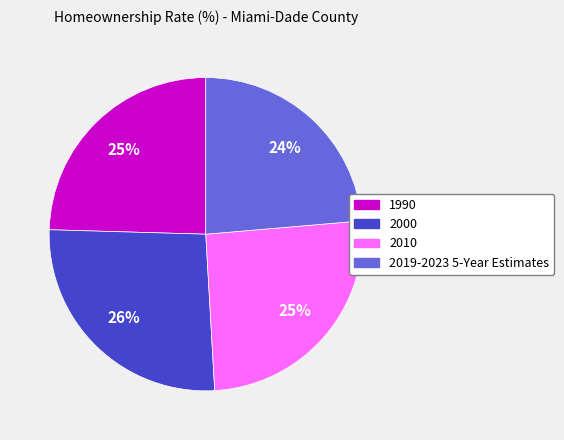

What percentage is the 2019-2023 5-Year Estimates slice, to the nearest percent?

24%